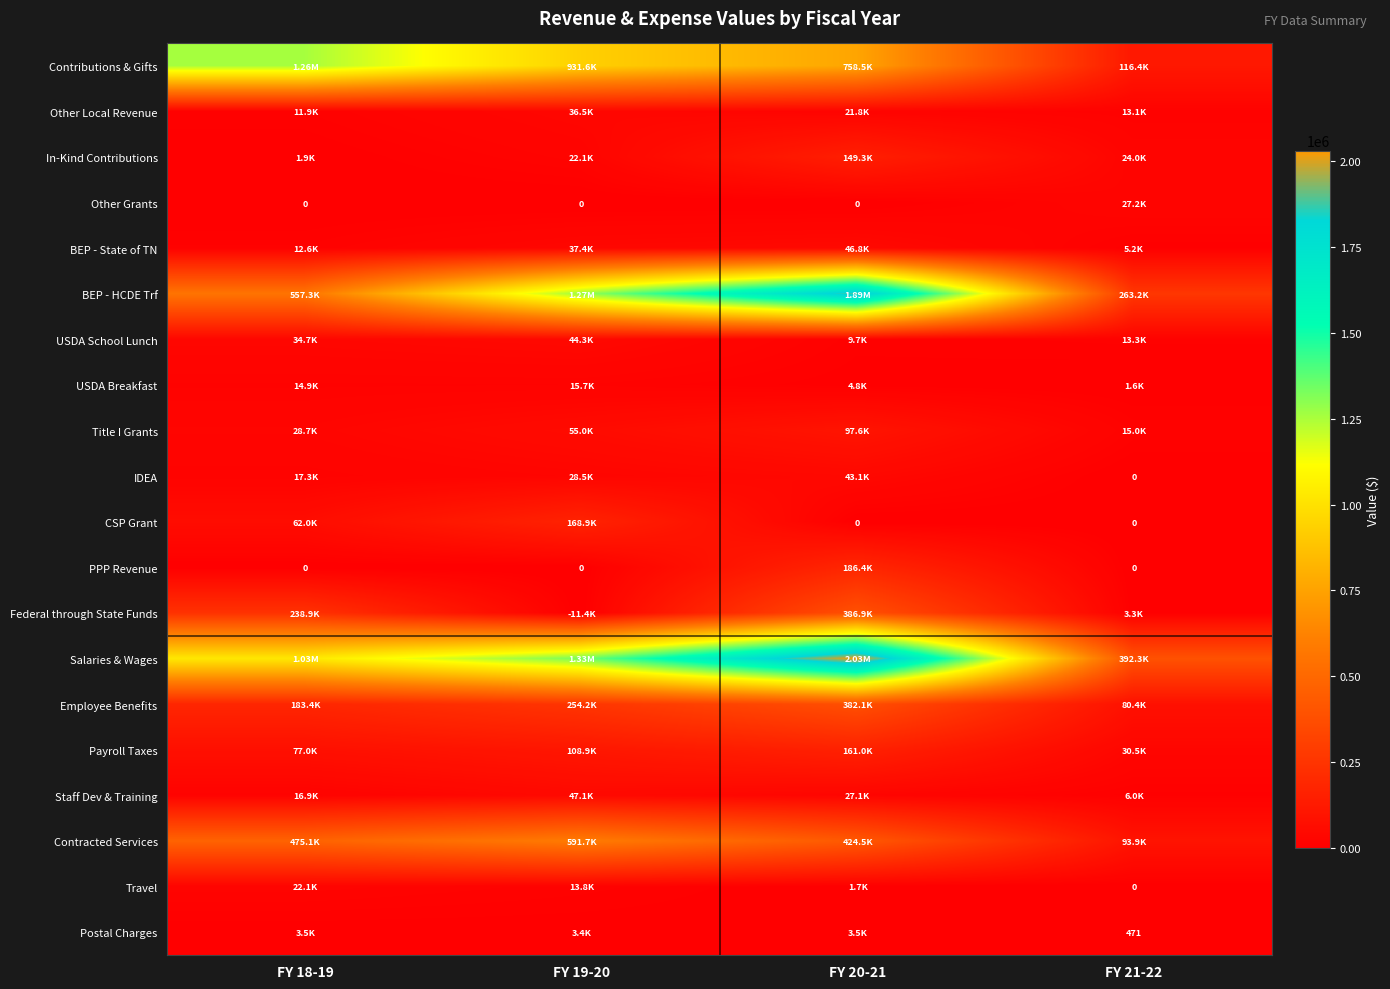

Between FY 20-21 and FY 21-22, which series saw the biggest shift?

Salaries & Wages